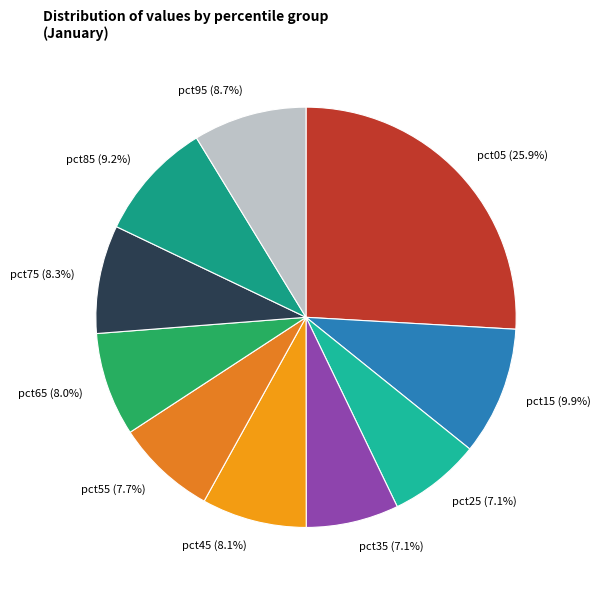

To the nearest percent, what is the average slice percentage?

10%